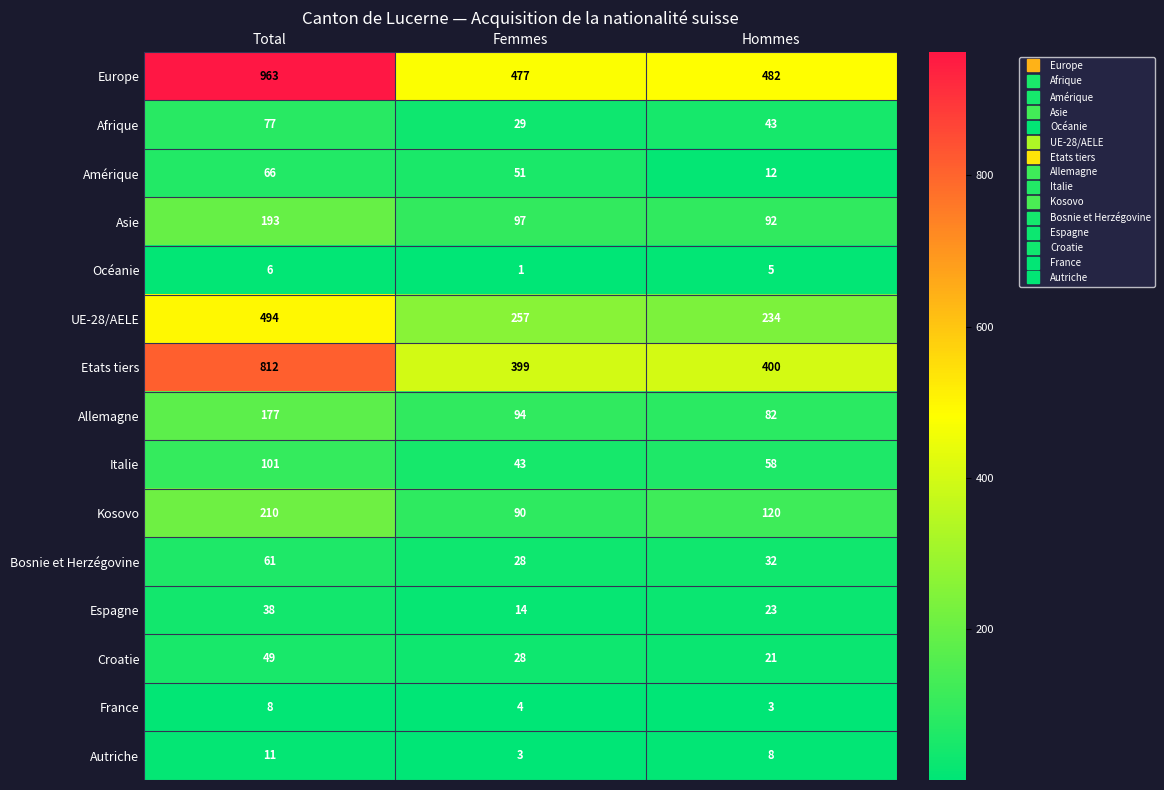

What is the total value across all series at Hommes?

1615